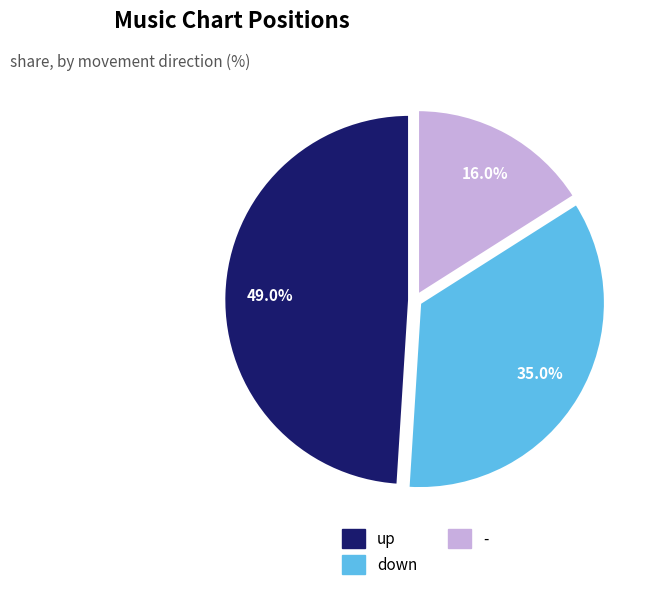

Count the number of slices in the pie.

3